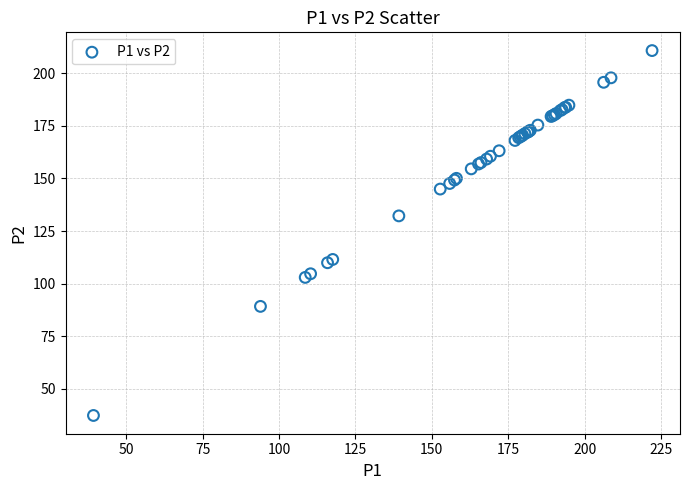

What Y value in the scatter plot is closest to 124?

132.2